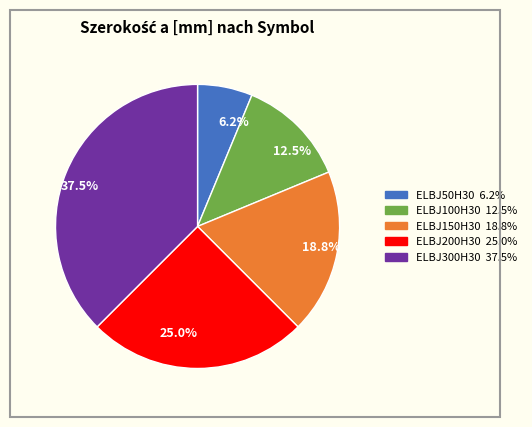

Is the sum of ELBJ200H30 and ELBJ300H30 greater than half?

Yes